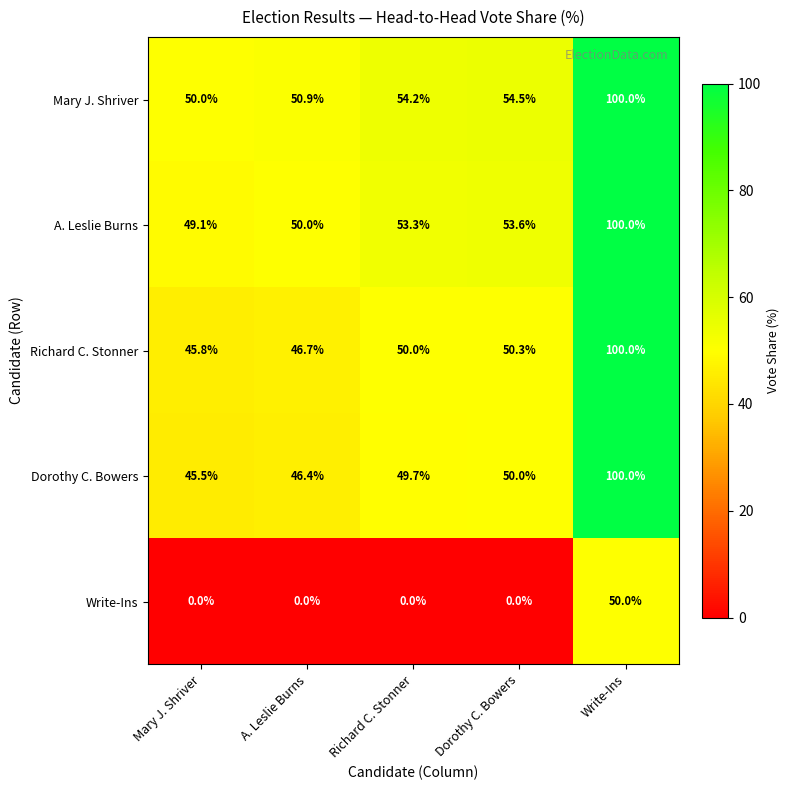

Rank the categories by Mary J. Shriver value from lowest to highest.

Mary J. Shriver, A. Leslie Burns, Richard C. Stonner, Dorothy C. Bowers, Write-Ins